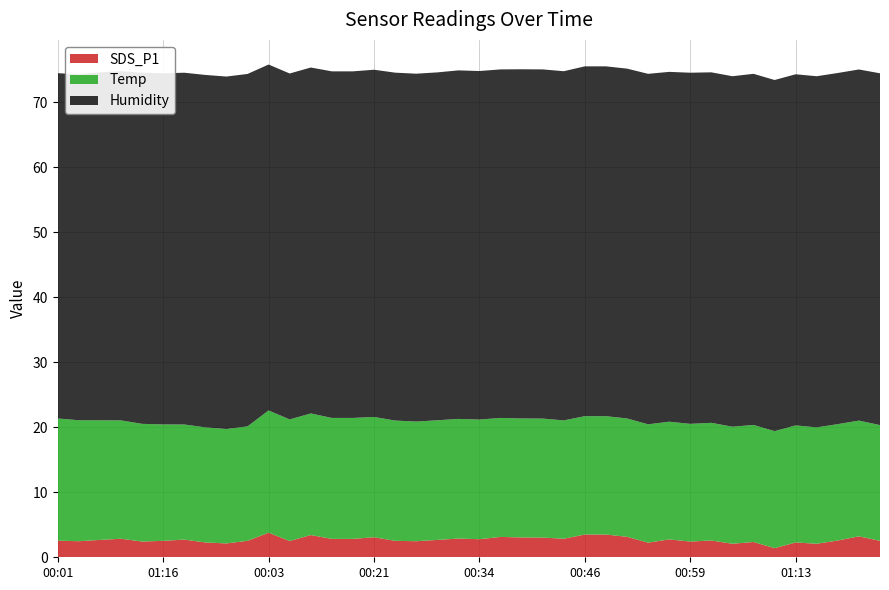

Reading left to right, list all the values displayed in this chart.

SDS_P1: 00:01=2.5	00:16=2.5	00:31=2.7	00:46=2.9	01:01=2.4	01:16=2.5	01:31=2.7	01:36=2.3	01:39=2.1	01:41=2.5	00:03=3.8	00:06=2.5	00:09=3.4	00:14=2.8	00:19=2.8	00:21=3.1	00:24=2.5	00:26=2.5	00:28=2.7	00:31=2.9	00:34=2.8	00:36=3.1	00:38=3.0	00:41=3.0	00:43=2.9	00:46=3.5	00:49=3.5	00:51=3.1	00:54=2.2	00:56=2.8	00:59=2.4	01:03=2.6	01:06=2.1	01:08=2.4	01:11=1.4	01:13=2.3	01:16=2.1	01:18=2.6	01:21=3.2	01:26=2.5
Humidity: 00:01=53.1	00:16=53.2	00:31=53.5	00:46=53.7	01:01=54.0	01:16=54.0	01:31=54.1	01:36=54.2	01:39=54.2	01:41=54.2	00:03=53.2	00:06=53.2	00:09=53.2	00:14=53.3	00:19=53.3	00:21=53.4	00:24=53.5	00:26=53.5	00:28=53.5	00:31=53.6	00:34=53.6	00:36=53.6	00:38=53.7	00:41=53.7	00:43=53.7	00:46=53.8	00:49=53.8	00:51=53.8	00:54=53.9	00:56=53.8	00:59=54.0	01:03=53.9	01:06=53.9	01:08=54.0	01:11=54.0	01:13=54.0	01:16=54.0	01:18=54.0	01:21=54.0	01:26=54.1
Temp: 00:01=18.8	00:16=18.6	00:31=18.4	00:46=18.2	01:01=18.1	01:16=17.9	01:31=17.7	01:36=17.7	01:39=17.6	01:41=17.6	00:03=18.8	00:06=18.7	00:09=18.7	00:14=18.6	00:19=18.6	00:21=18.5	00:24=18.5	00:26=18.4	00:28=18.4	00:31=18.4	00:34=18.4	00:36=18.3	00:38=18.3	00:41=18.3	00:43=18.2	00:46=18.2	00:49=18.2	00:51=18.2	00:54=18.2	00:56=18.1	00:59=18.1	01:03=18.1	01:06=18.0	01:08=18.0	01:11=18.0	01:13=18.0	01:16=17.9	01:18=17.9	01:21=17.8	01:26=17.8